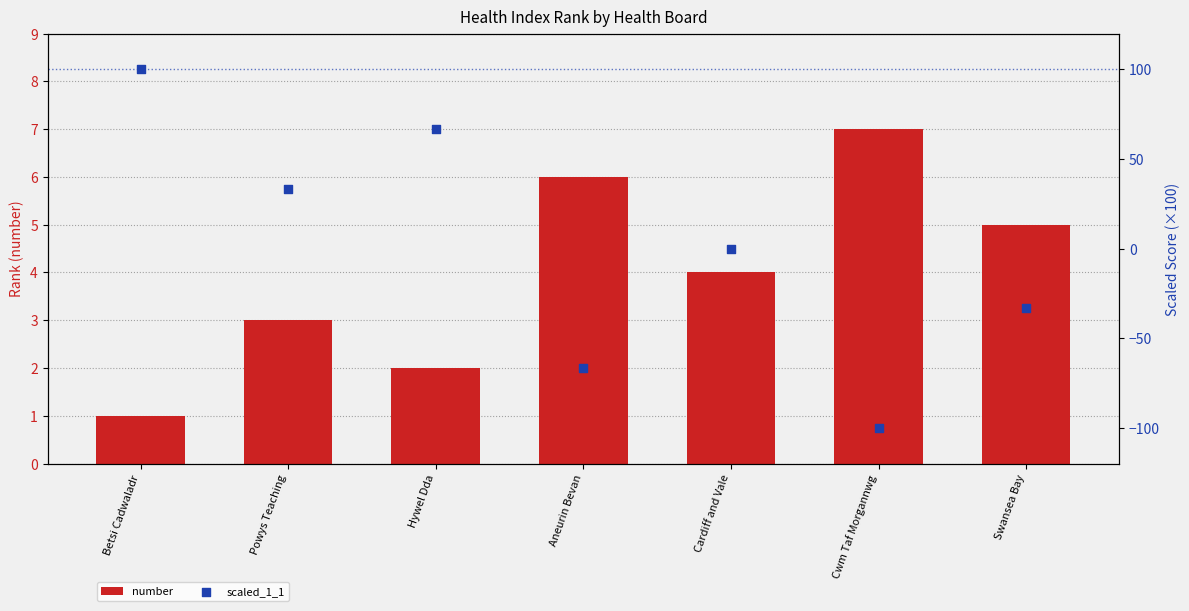

At how many categories does at least one series exceed 61?

2